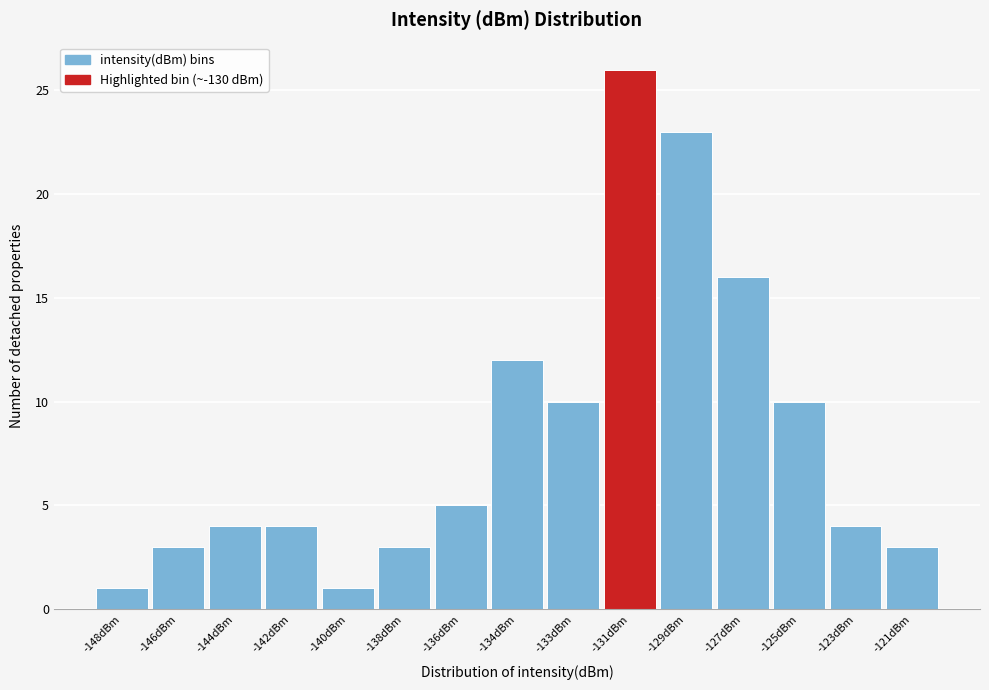

Reading left to right, what are all the values shown in this chart?

1	3	4	4	1	3	5	12	10	26	23	16	10	4	3